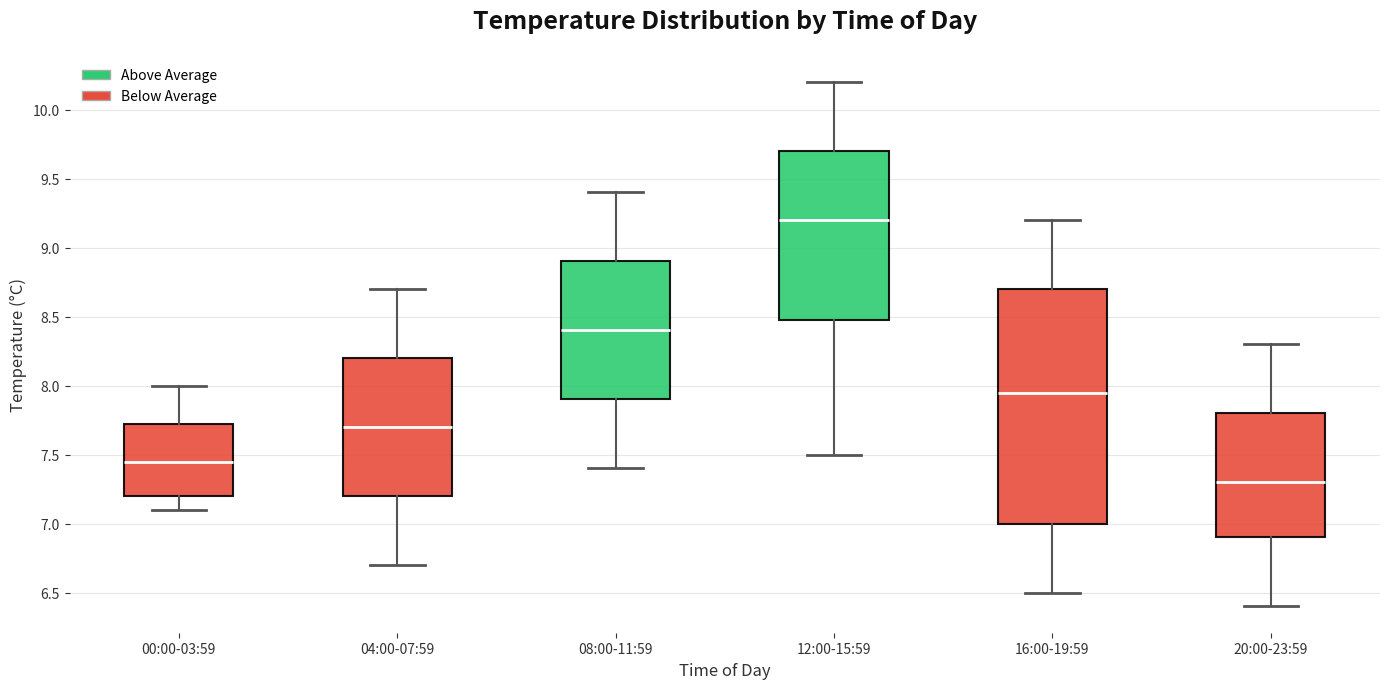

Reading left to right, transcribe this box plot: for each box, give where its median line is, the range the box spans, and where its two whiskers end, as read against the y-axis. The values are not printed on the chart, so give them approximately, as read against the axis.

00:00-03:59: median 7.45, box 7.20 to 7.75, whiskers 7.10 to 8.00
04:00-07:59: median 7.70, box 7.20 to 8.20, whiskers 6.70 to 8.70
08:00-11:59: median 8.40, box 7.90 to 8.90, whiskers 7.40 to 9.40
12:00-15:59: median 9.20, box 8.50 to 9.70, whiskers 7.50 to 10.20
16:00-19:59: median 7.95, box 7.00 to 8.70, whiskers 6.50 to 9.20
20:00-23:59: median 7.30, box 6.90 to 7.80, whiskers 6.40 to 8.30